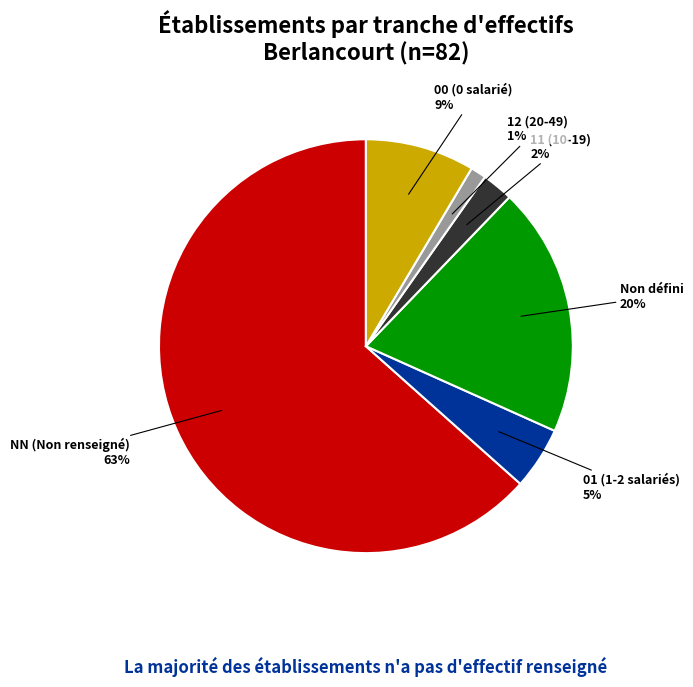

True or false: NN (Non renseigné) accounts for 63% of the total.

True